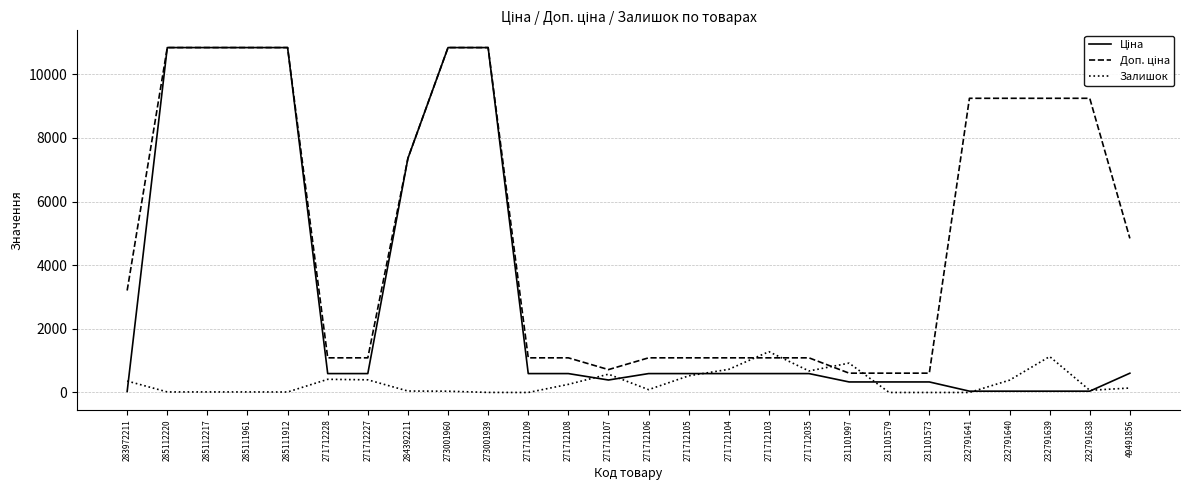

What is the spread (max minus min) of values at 231101997?

592.0